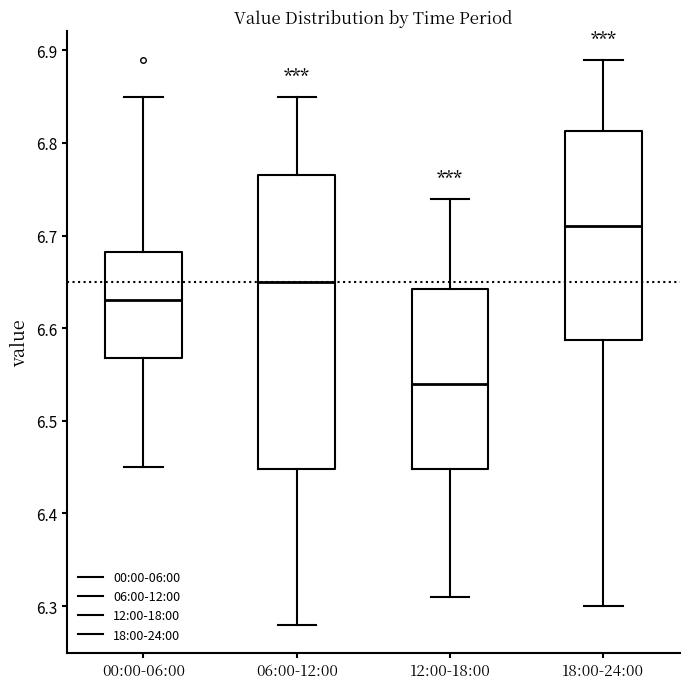

Reading left to right, read every box against the y-axis: the position of its median line, the range the box covers, and the ends of its whiskers. The values are not printed on the chart, so give them approximately, as read against the axis.

00:00-06:00: median 6.63, box 6.57 to 6.68, whiskers 6.45 to 6.85
06:00-12:00: median 6.65, box 6.45 to 6.77, whiskers 6.28 to 6.85
12:00-18:00: median 6.54, box 6.45 to 6.64, whiskers 6.31 to 6.74
18:00-24:00: median 6.71, box 6.59 to 6.81, whiskers 6.30 to 6.89